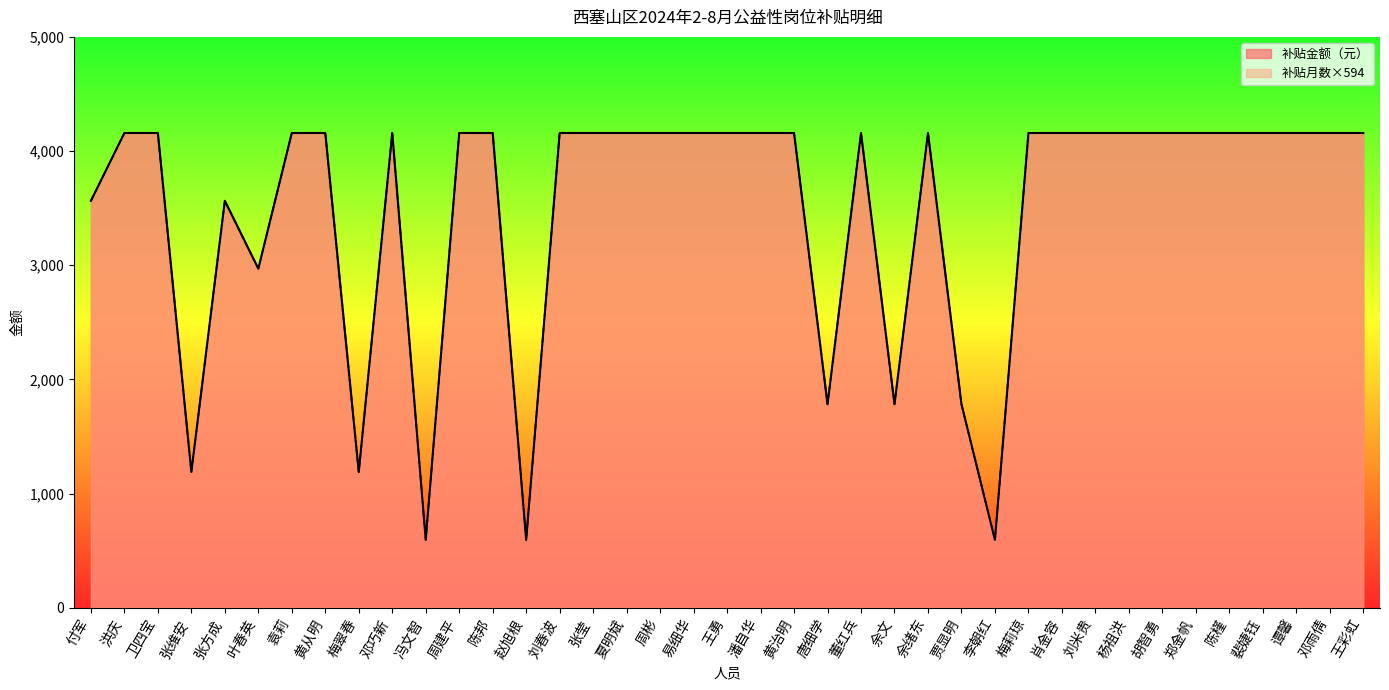

What is the minimum value for 补贴月数?

594